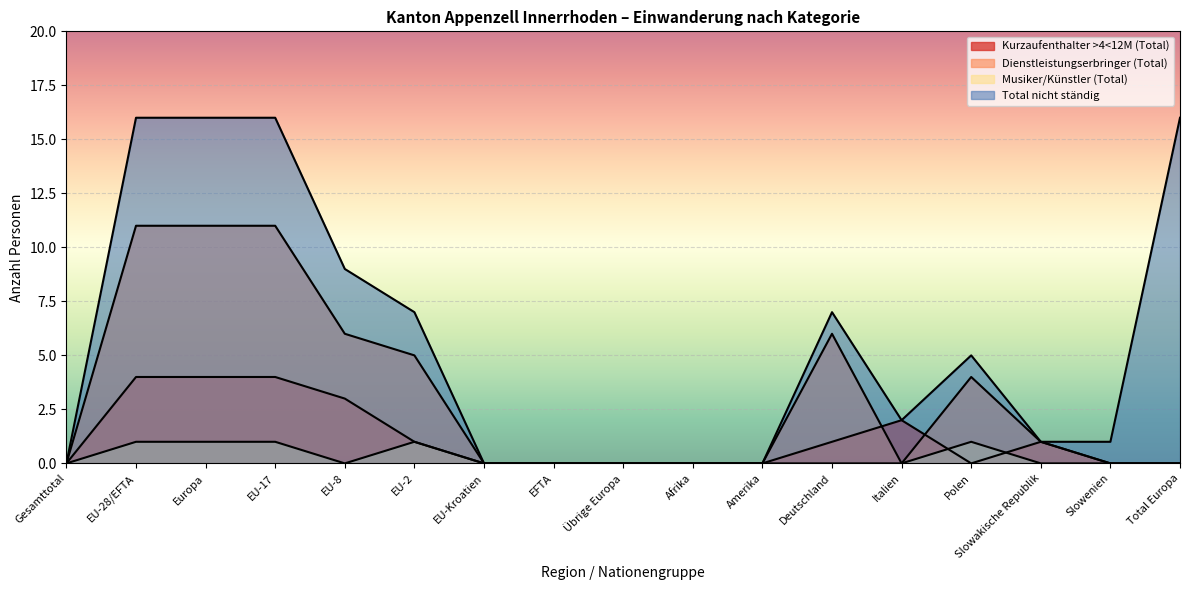

Rank the categories by Total nicht ständig value from lowest to highest.

Gesamttotal, EU-Kroatien, EFTA, Übrige Europa, Afrika, Amerika, Slowakische Republik, Slowenien, Italien, Polen, EU-2, Deutschland, EU-8, EU-28/EFTA, Europa, EU-17, Total Europa